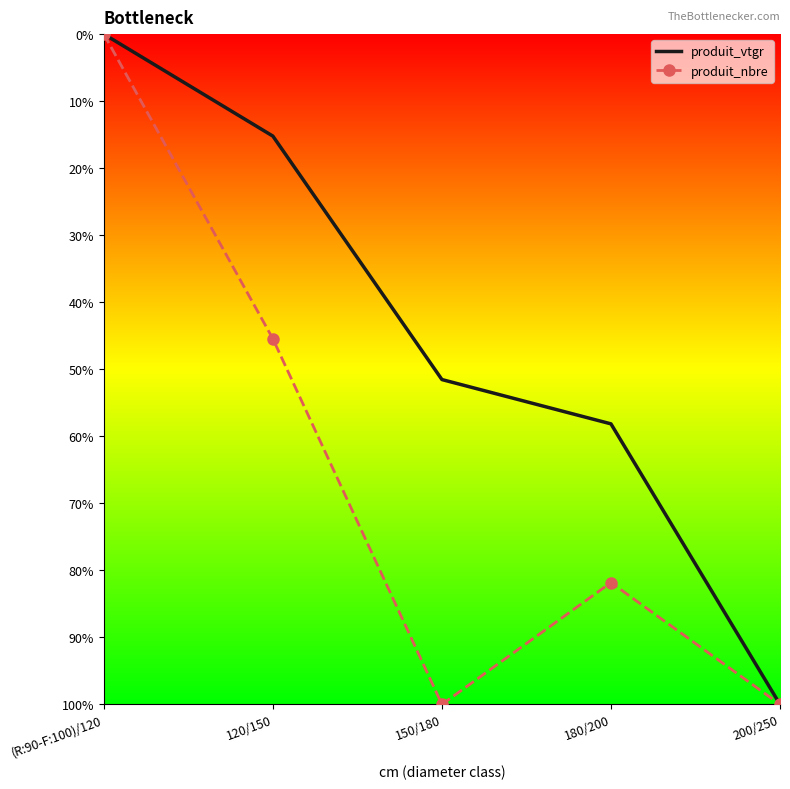

Which series has the largest range (max minus min)?

produit_vtgr